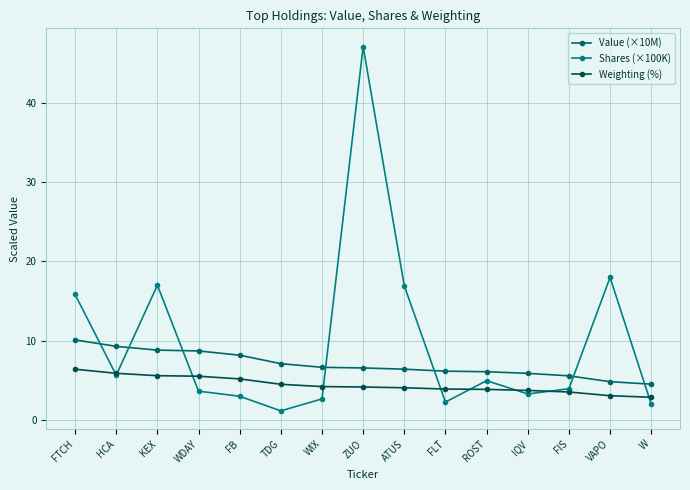

Is the value of Value (×10M) at ATUS greater than the value of Shares (×100K) at HCA?

Yes